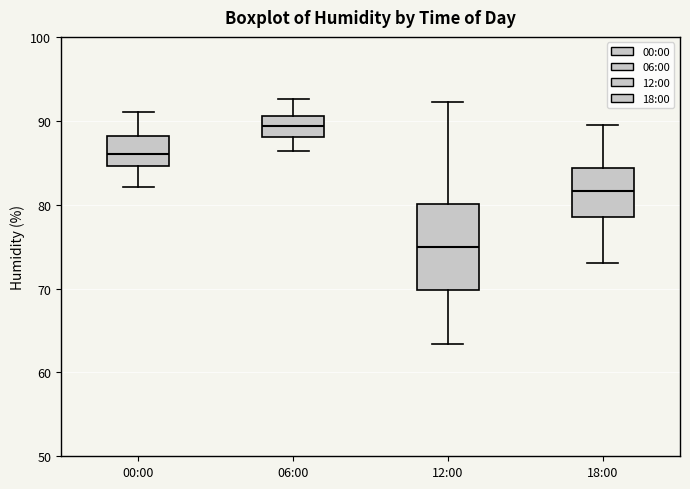

Where does the median line of the box for 12:00 sit on the y-axis? The values are not printed on the chart, so give them approximately, as read against the axis.

75